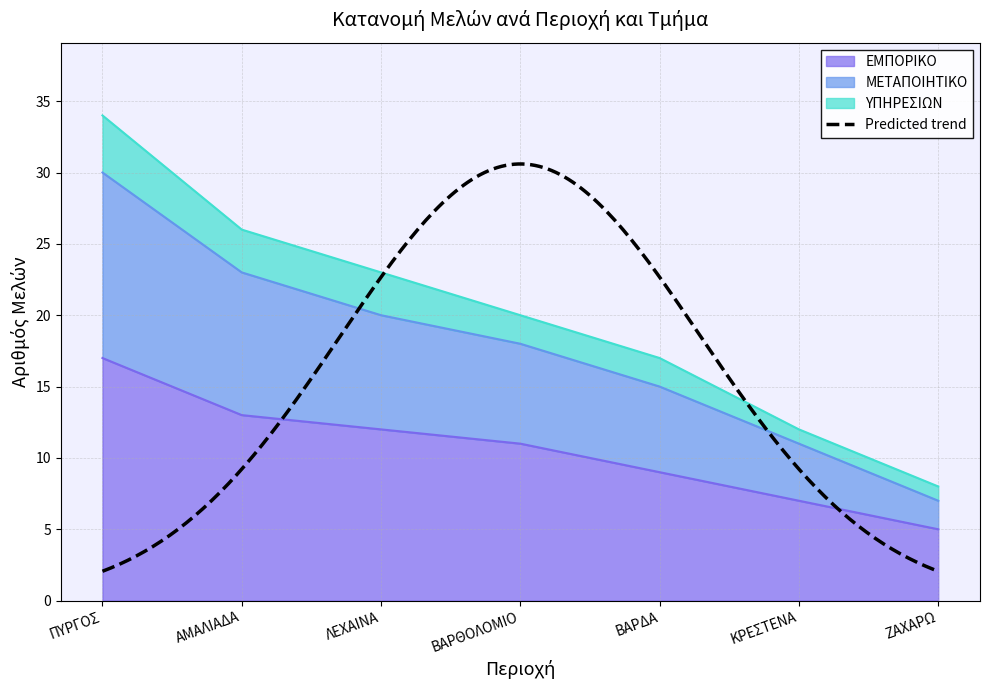

Where is ΕΜΠΟΡΙΚΟ nearest to the value 11?

ΒΑΡΘΟΛΟΜΙΟ